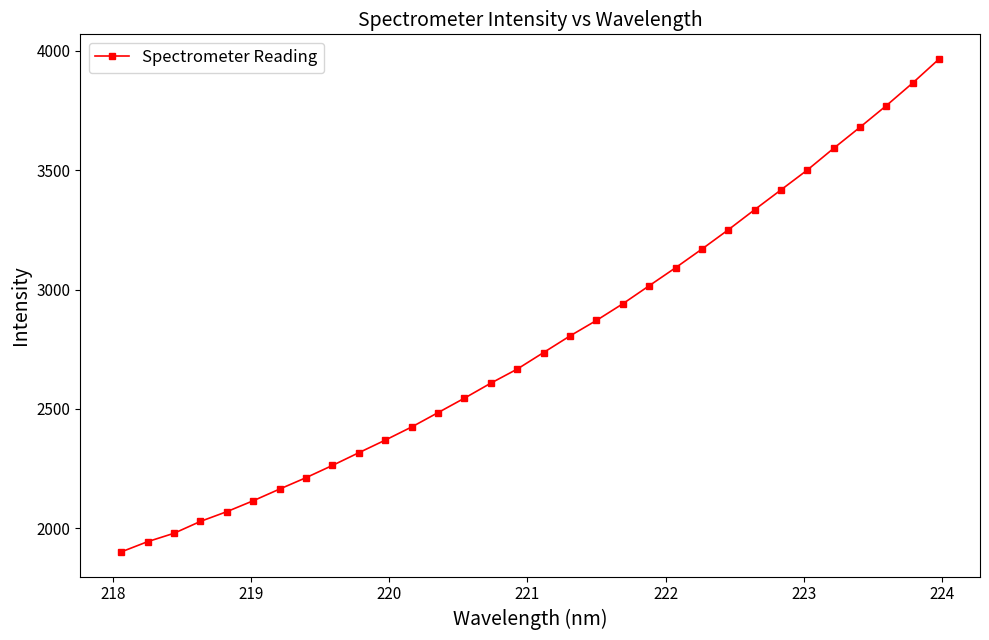

What is the minimum value shown in the chart?

1900.8